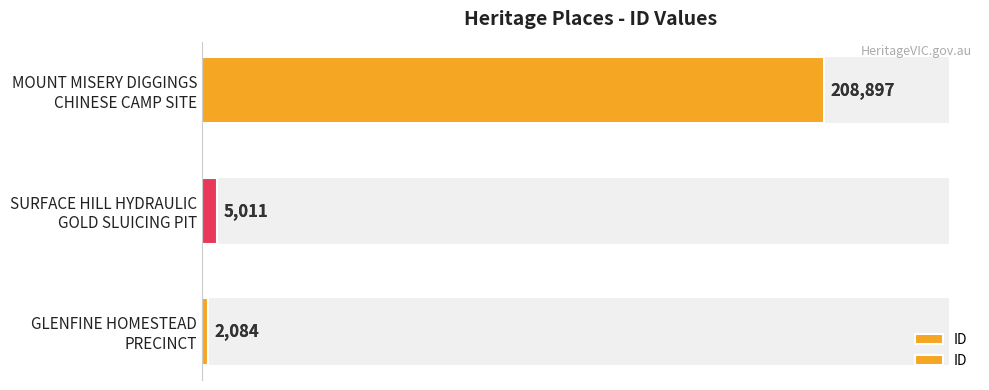

Is it true that the value at GLENFINE HOMESTEAD PRECINCT is 1449?

False